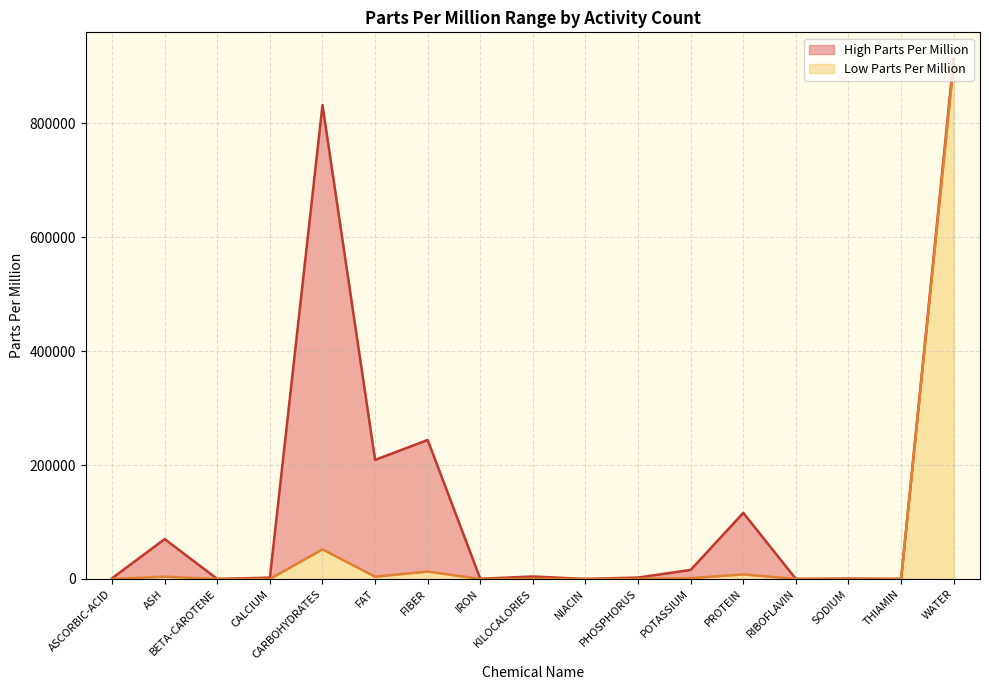

At which category is the sum across all series the highest?

WATER